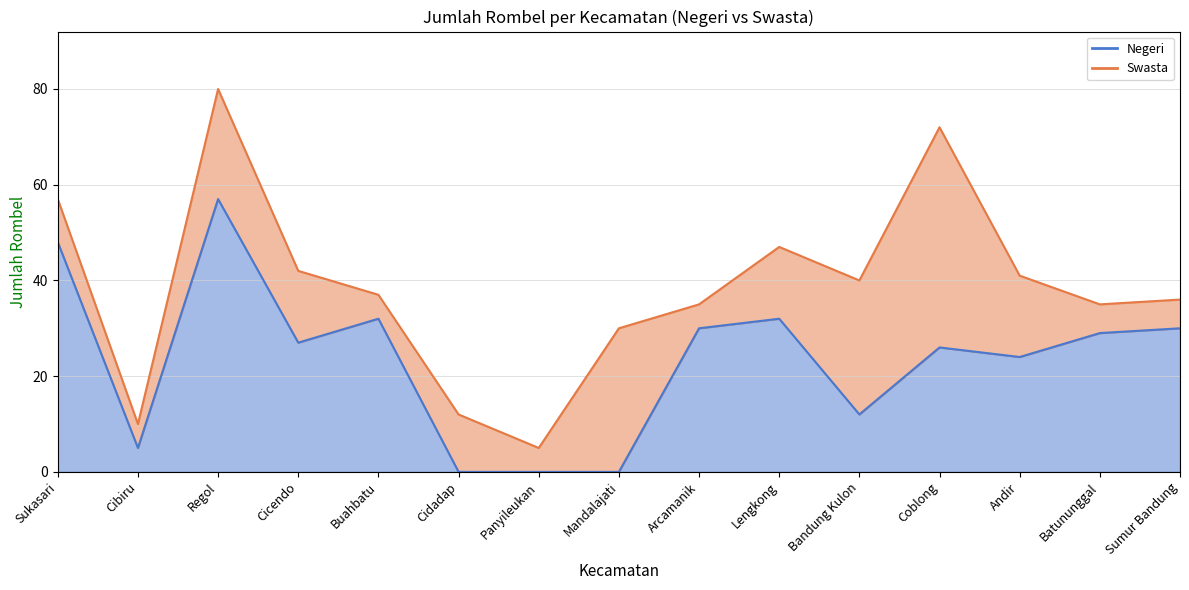

Reading right to left, extract all data points from this chart.

Sumur Bandung=30	Batununggal=29	Andir=24	Coblong=26	Bandung Kulon=12	Lengkong=32	Arcamanik=30	Mandalajati=0	Panyileukan=0	Cidadap=0	Buahbatu=32	Cicendo=27	Regol=57	Cibiru=5	Sukasari=48